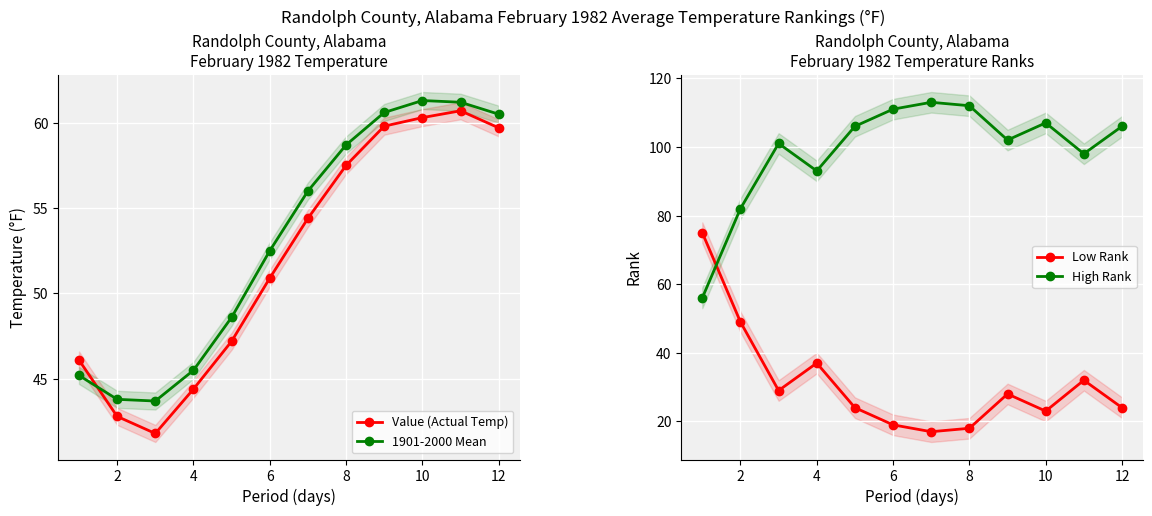

How many interior local peaks does the Value (Actual Temp) series have?

1